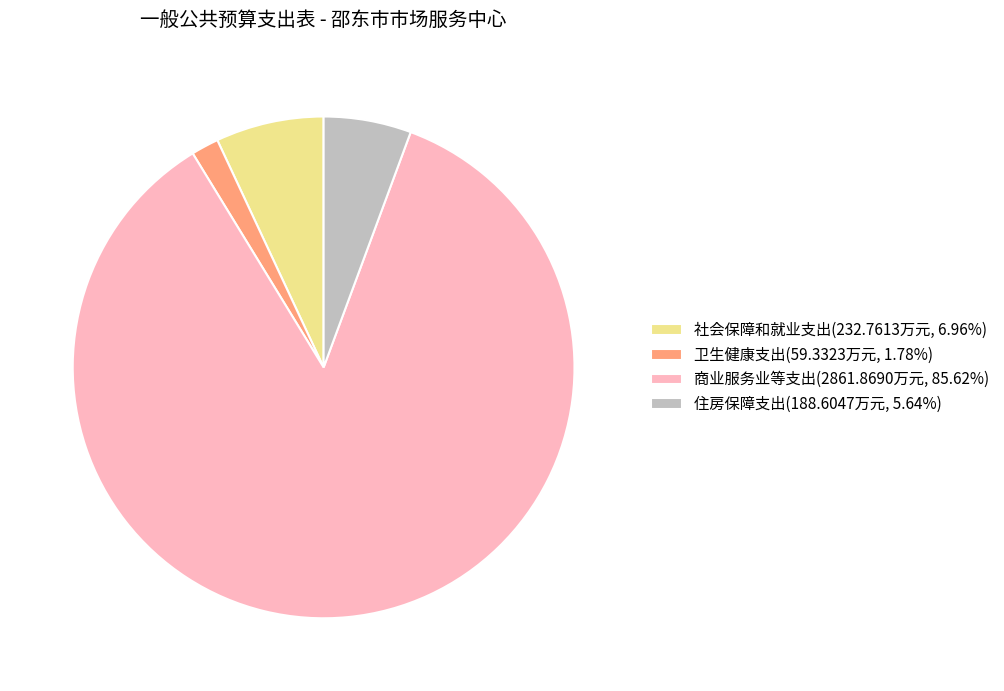

Which slice is the smallest?

卫生健康支出